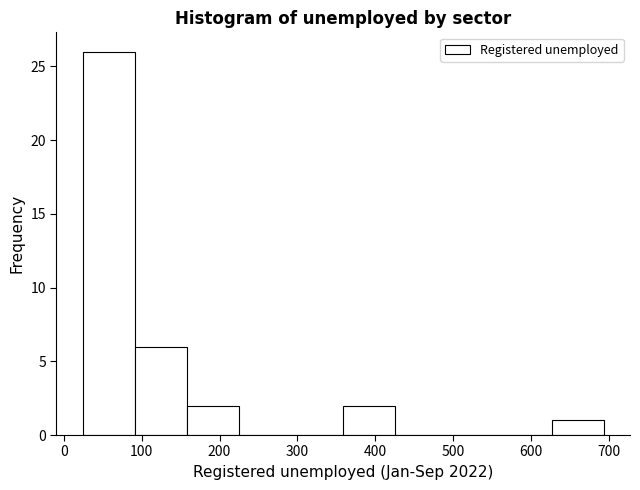

Over which range of the x-axis is the bar tallest?

24 to 91